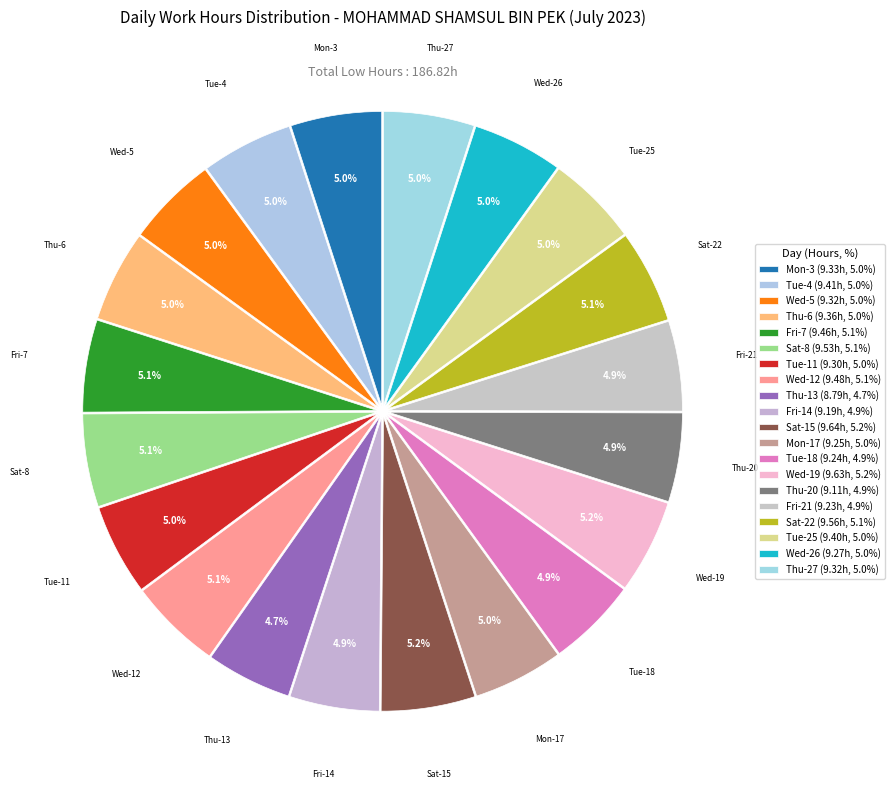

Does any single category account for the majority?

No